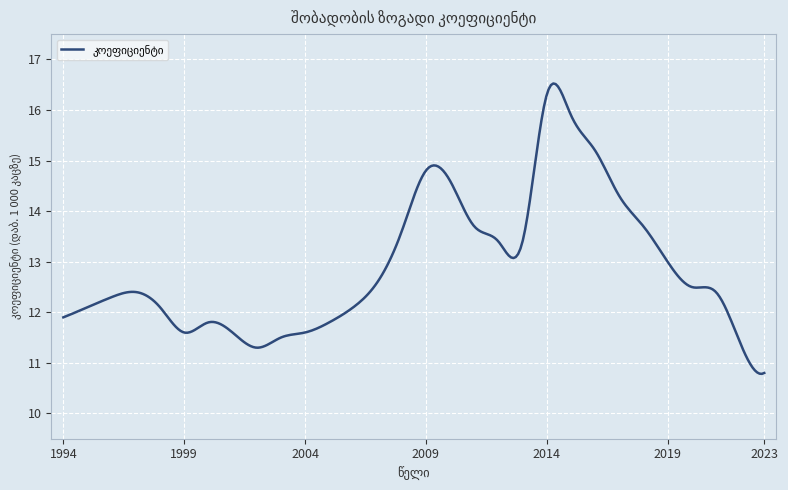

What is the smallest value displayed?

10.8